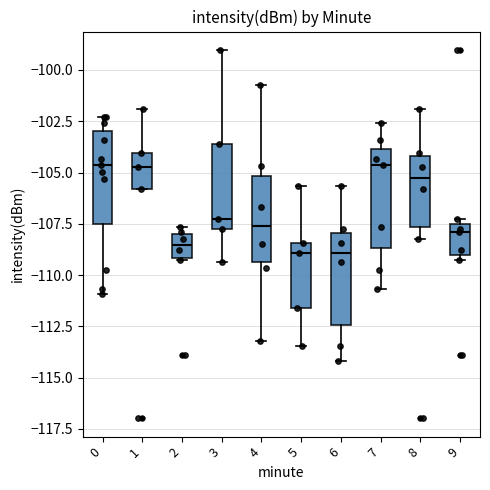

Reading left to right, read every box against the y-axis: the position of its median line, the range the box covers, and the ends of its whiskers. The values are not printed on the chart, so give them approximately, as read against the axis.

0: median -104.5, box -107.5 to -103.0, whiskers -111.0 to -102.5
1: median -104.5, box -106.0 to -104.0, whiskers -106.0 to -102.0
2: median -108.5, box -109.0 to -108.0, whiskers -109.5 to -107.5
3: median -107.5, box -108.0 to -103.5, whiskers -109.5 to -99.0
4: median -107.5, box -109.5 to -105.0, whiskers -113.0 to -100.5
5: median -109.0, box -111.5 to -108.5, whiskers -113.5 to -105.5
6: median -109.0, box -112.5 to -108.0, whiskers -114.0 to -105.5
7: median -104.5, box -108.5 to -104.0, whiskers -110.5 to -102.5
8: median -105.5, box -107.5 to -104.0, whiskers -108.5 to -102.0
9: median -108.0, box -109.0 to -107.5, whiskers -109.5 to -107.5 (just above the box's upper edge)